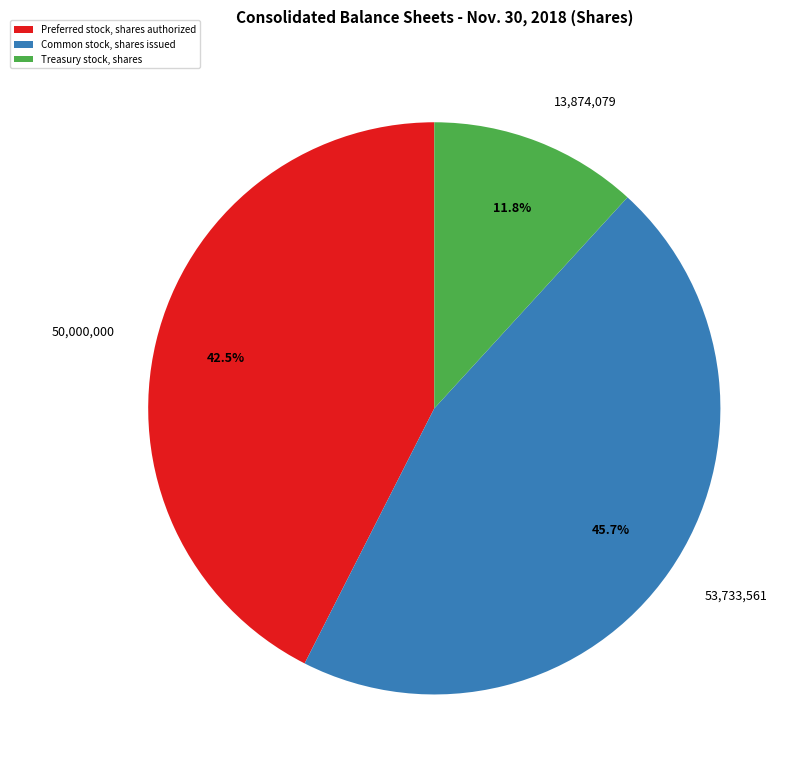

How many slices are in this pie chart?

3